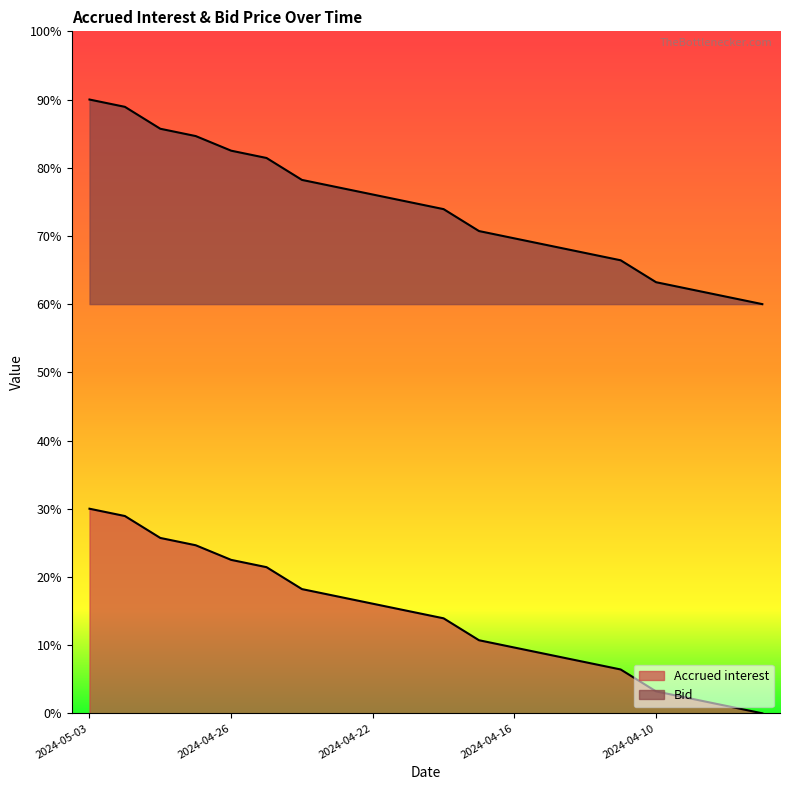

Rank the series by their average value, from lowest to highest.

Accrued interest, Bid